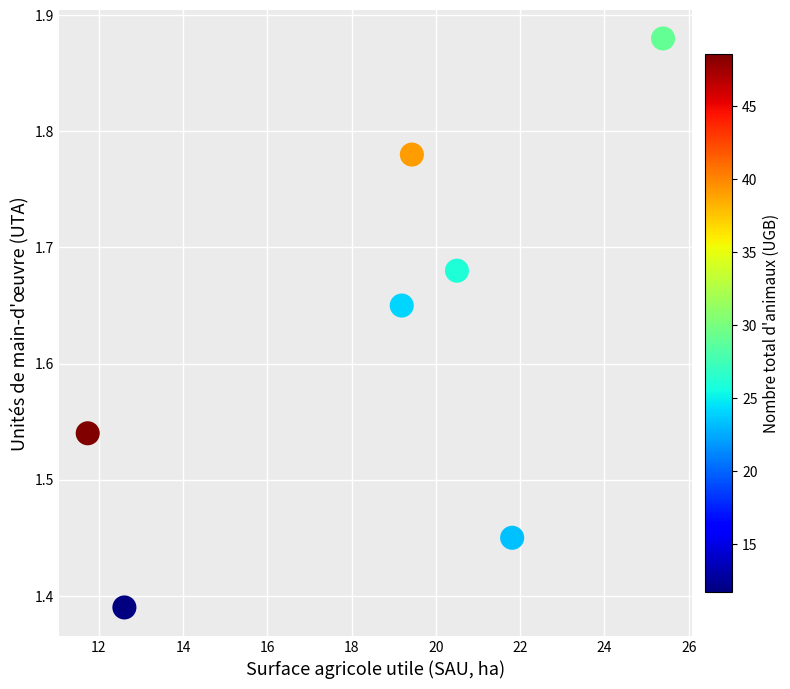

What is the average X value?

18.7